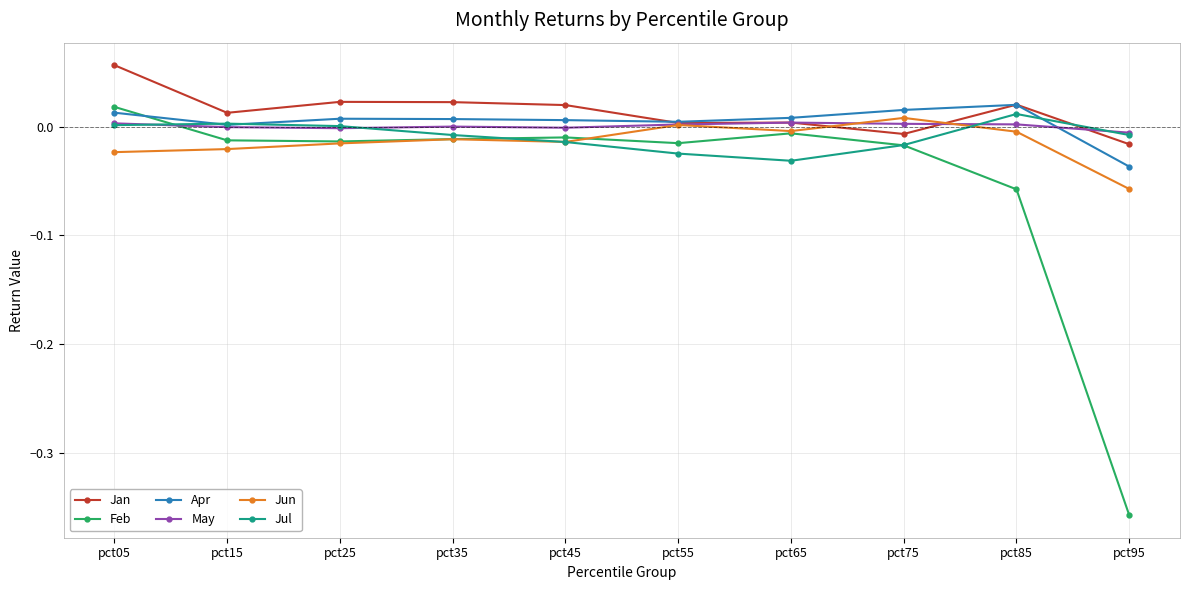

Which series has the largest range (max minus min)?

Feb